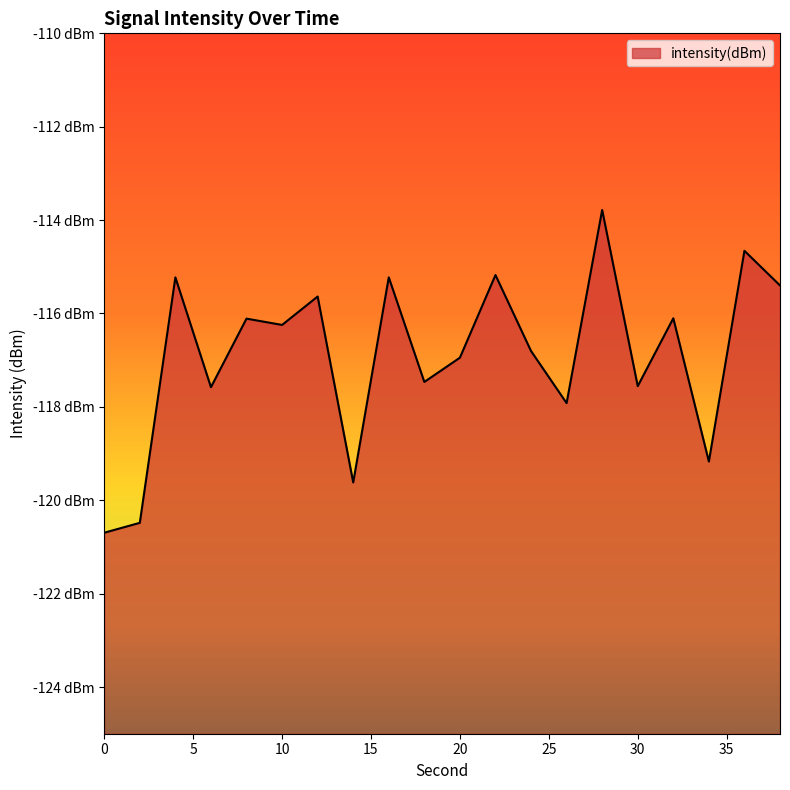

Where is the first local maximum?

4